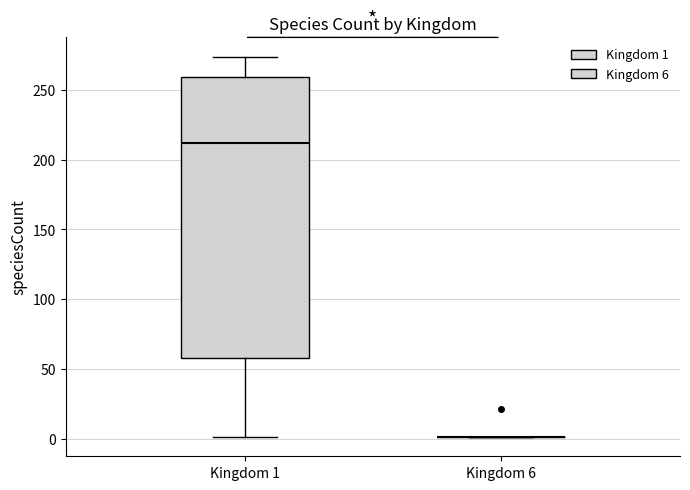

Reading left to right, transcribe this box plot: for each box, give where its median line is, the range the box spans, and where its two whiskers end, as read against the y-axis. The values are not printed on the chart, so give them approximately, as read against the axis.

Kingdom 1: median 210, box 60 to 260, whiskers 0 to 275
Kingdom 6: box collapsed to a line at 0, whiskers 0 to 0